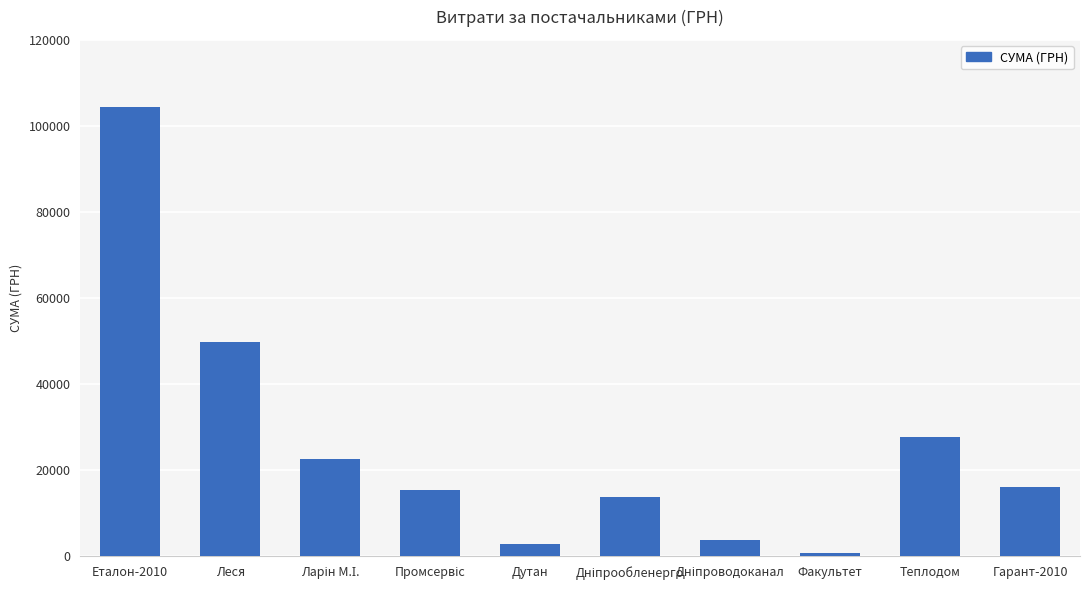

Reading left to right, what are all the values shown in this chart?

104400.0	49896.6	22617.7	15471.9	2796.0	13757.5	3723.0	700.0	27840.0	16160.0